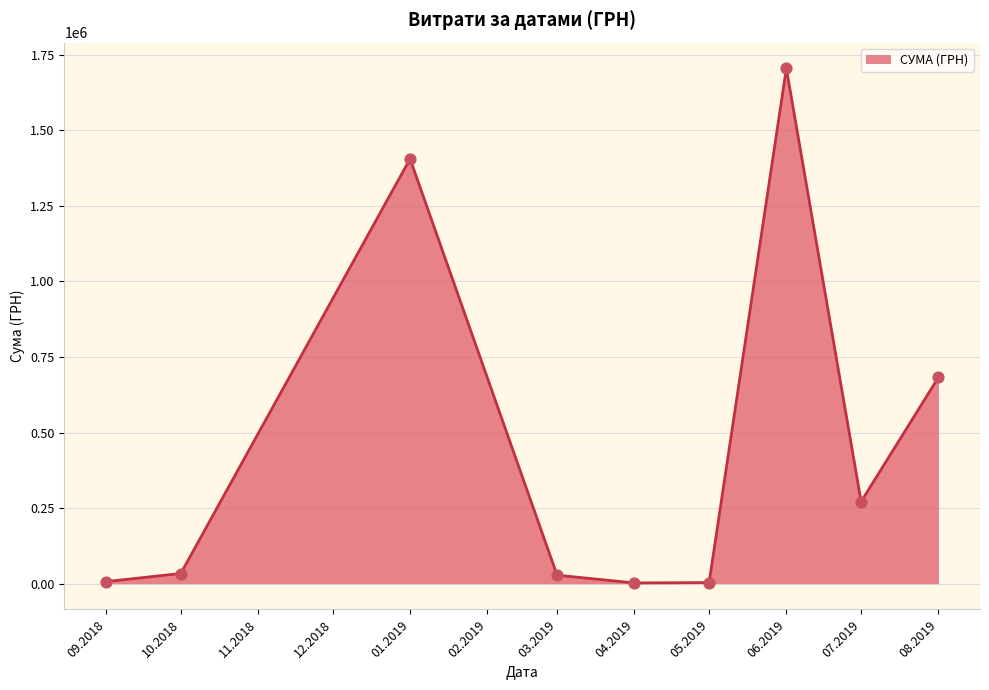

What is the difference between the maximum and minimum values?

1702035.8